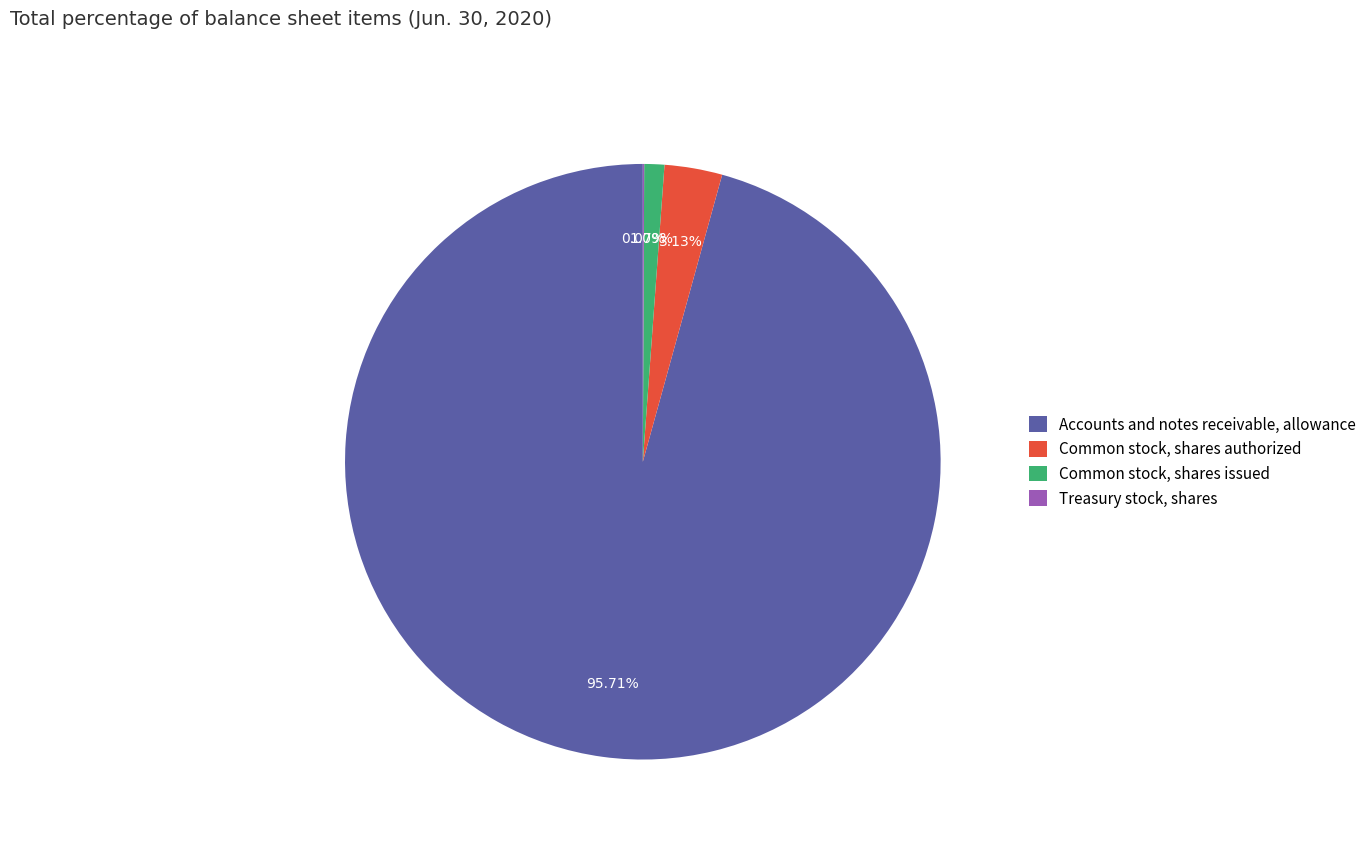

Approximately how many times larger is the value at Accounts and notes receivable, allowance compared to Common stock, shares authorized?

30.6